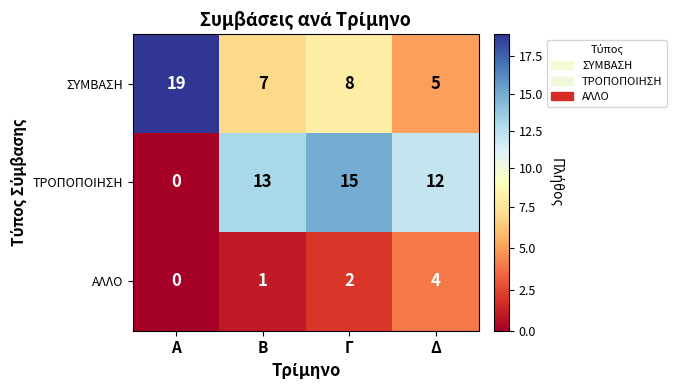

How many series are shown in this chart?

3